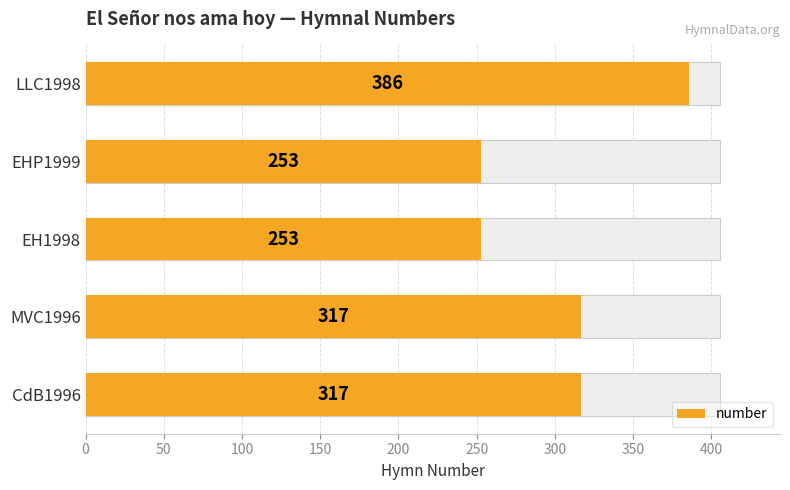

How many bars are there in total?

5